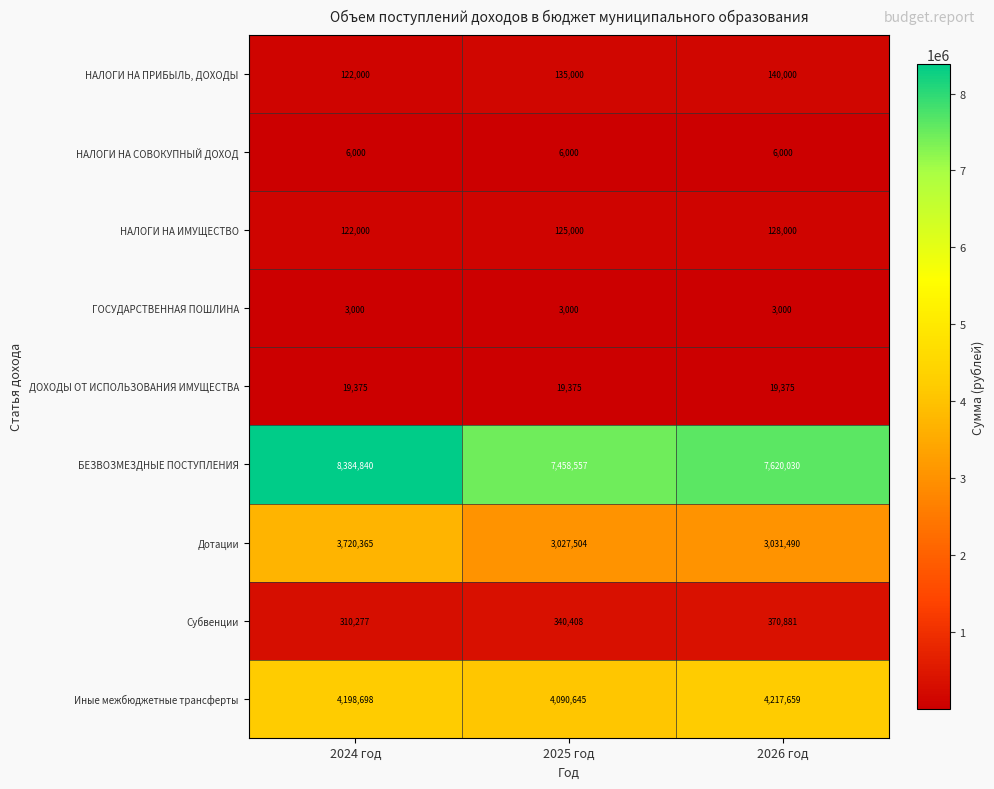

The Дотации series shows 3027504 at 2025 год. True or false?

True